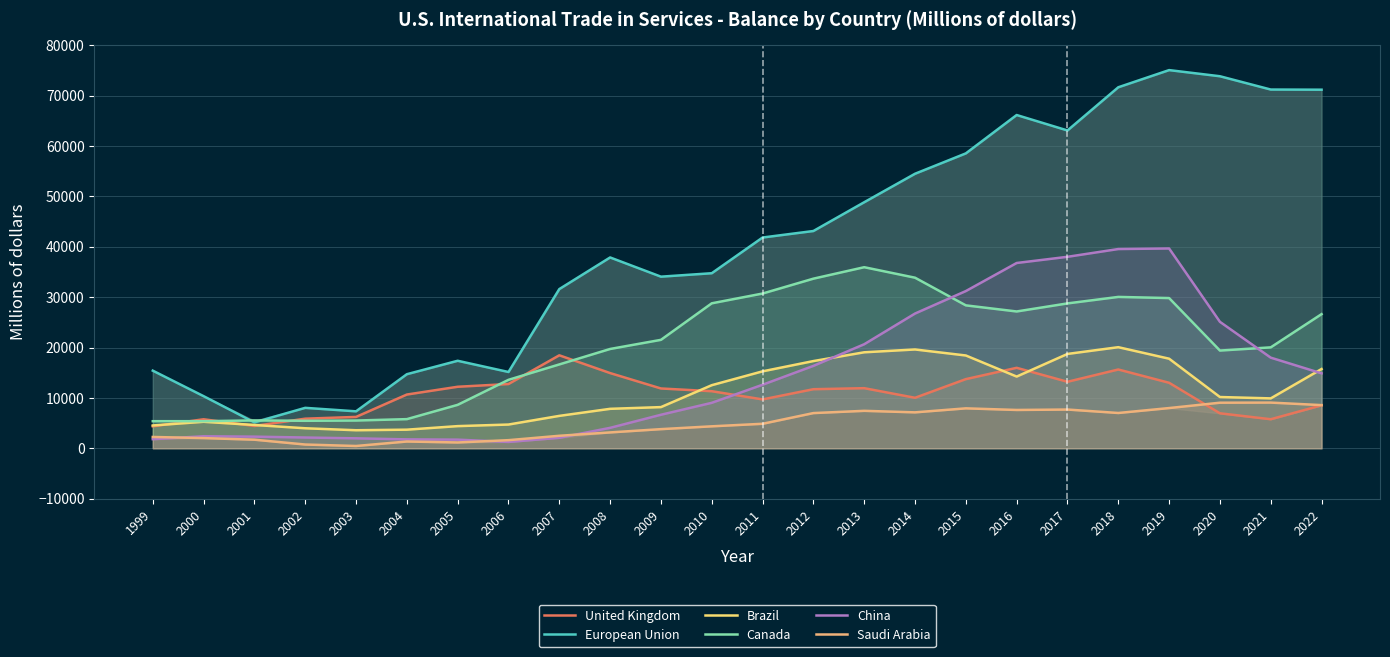

At which category is the sum across all series the highest?

2018